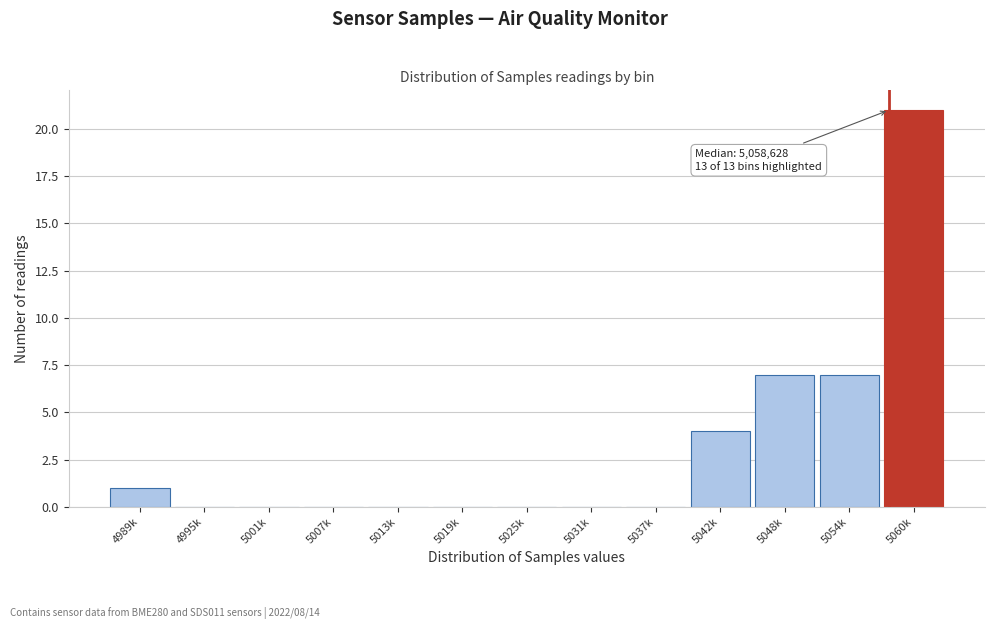

Reading left to right, what are all the values shown in this chart?

4989k=1	4995k=0	5001k=0	5007k=0	5013k=0	5019k=0	5025k=0	5031k=0	5037k=0	5042k=4	5048k=7	5054k=7	5060k=21